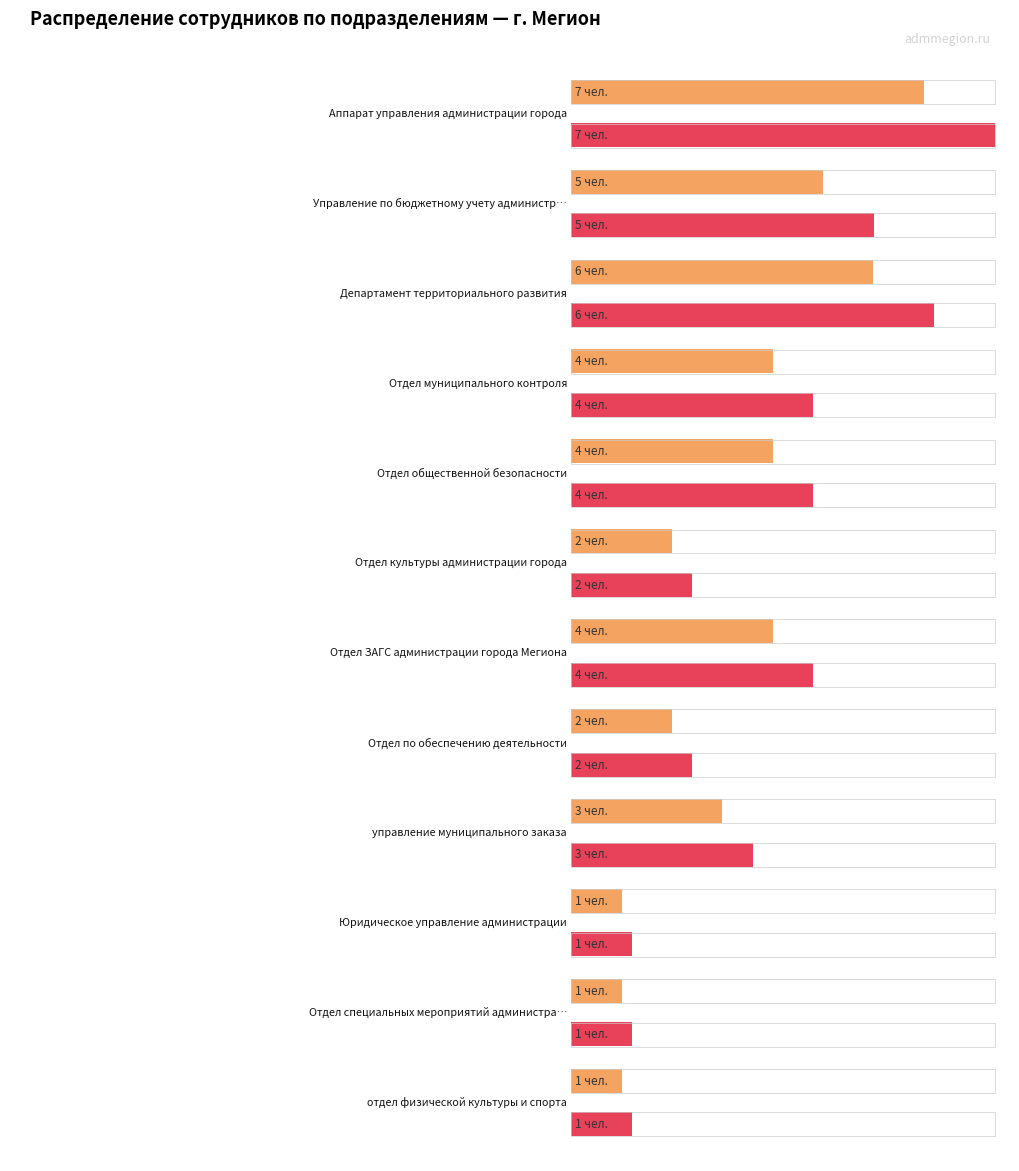

How many data points does each series have?

12